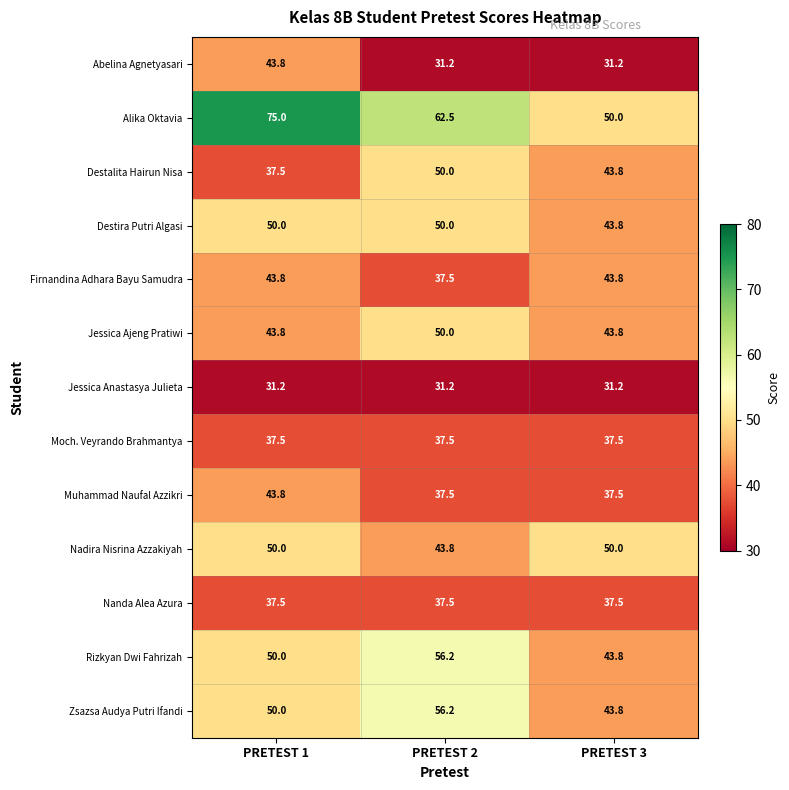

What is the average value of the Firnandina Adhara Bayu Samudra series?

41.7